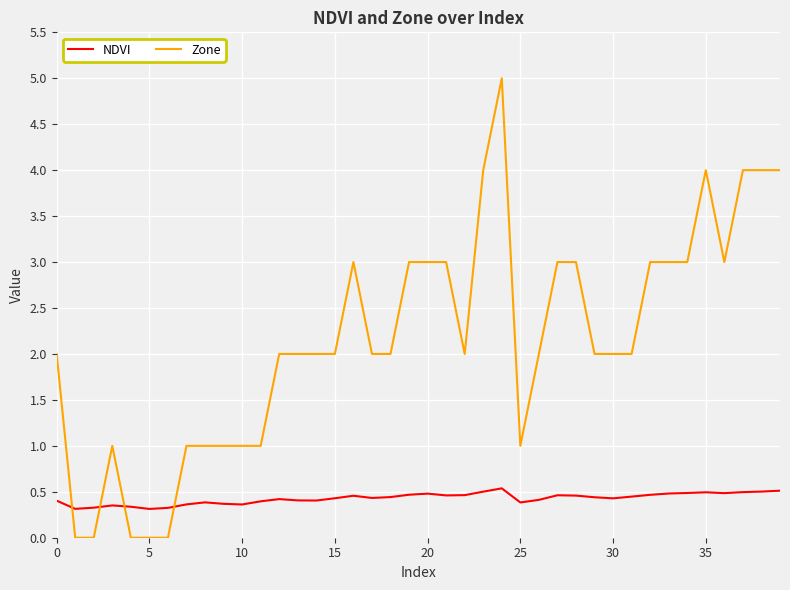

Which series has the largest total across all categories?

Zone